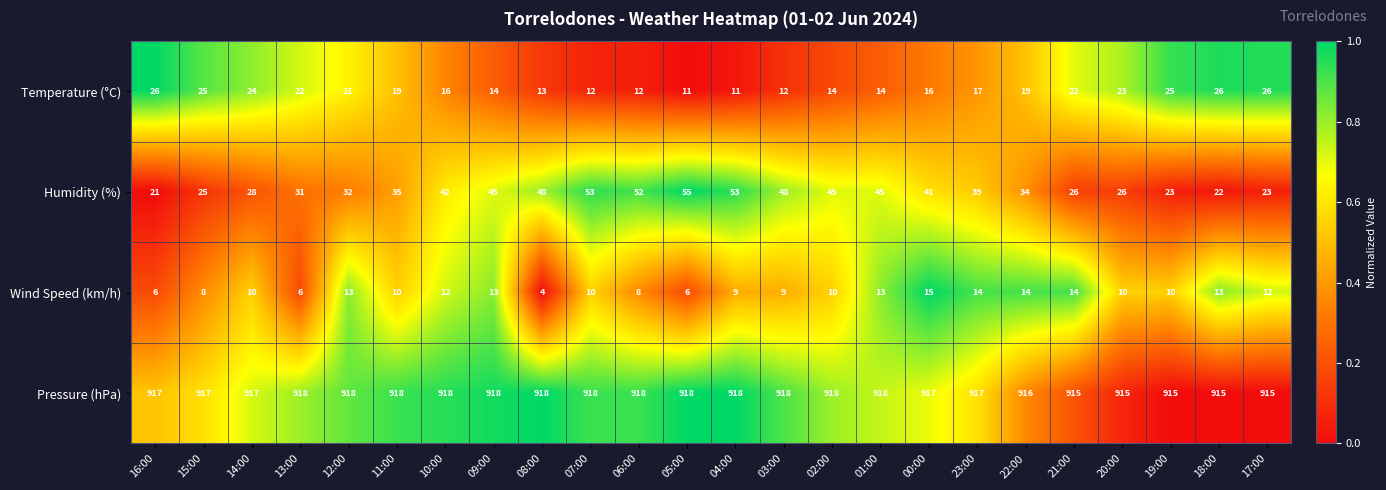

What is the minimum value shown in the chart?

4